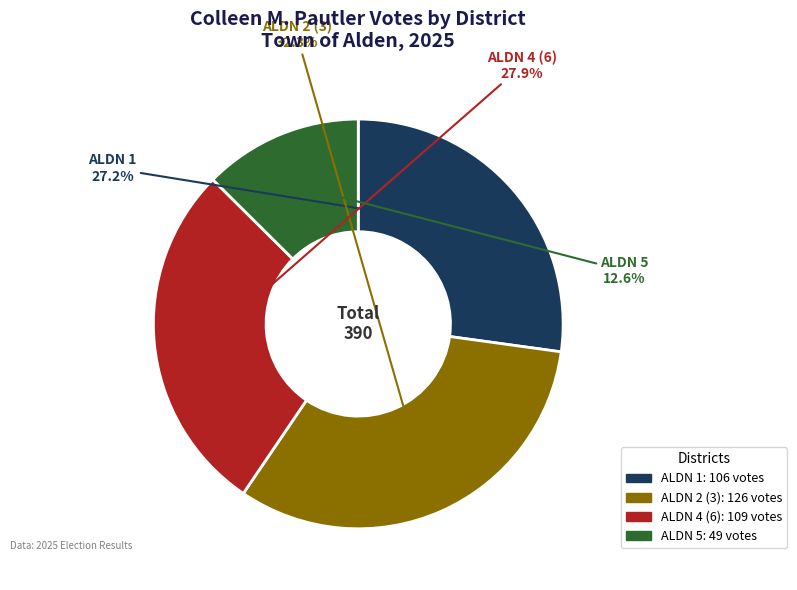

To the nearest percent, what is the difference between the ALDN 5 and ALDN 2 (3) slice percentages?

20%